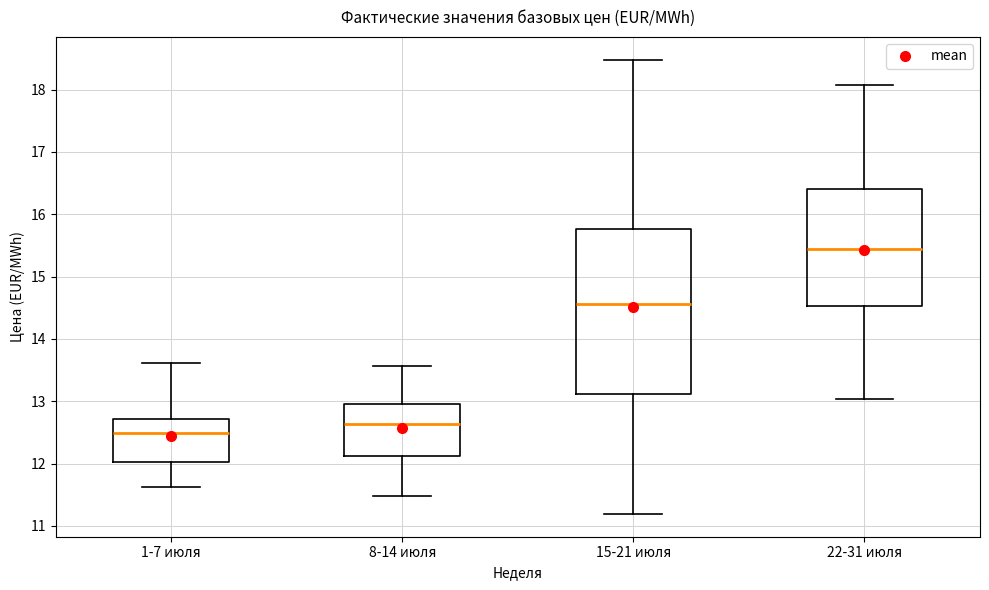

Which box is the tallest, from its lower edge to its upper edge?

15-21 июля